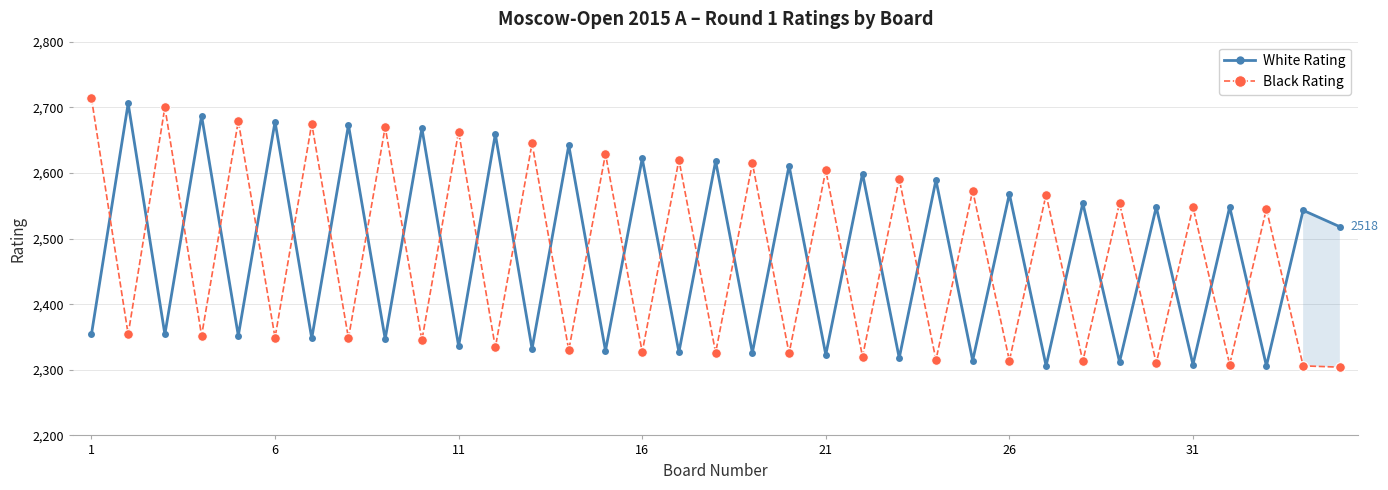

True or false: White Rating and Black Rating cross at least once.

True